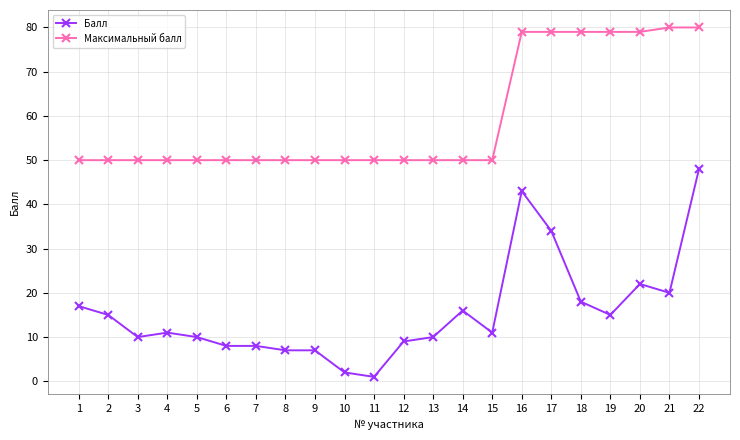

How many series are shown in this chart?

2